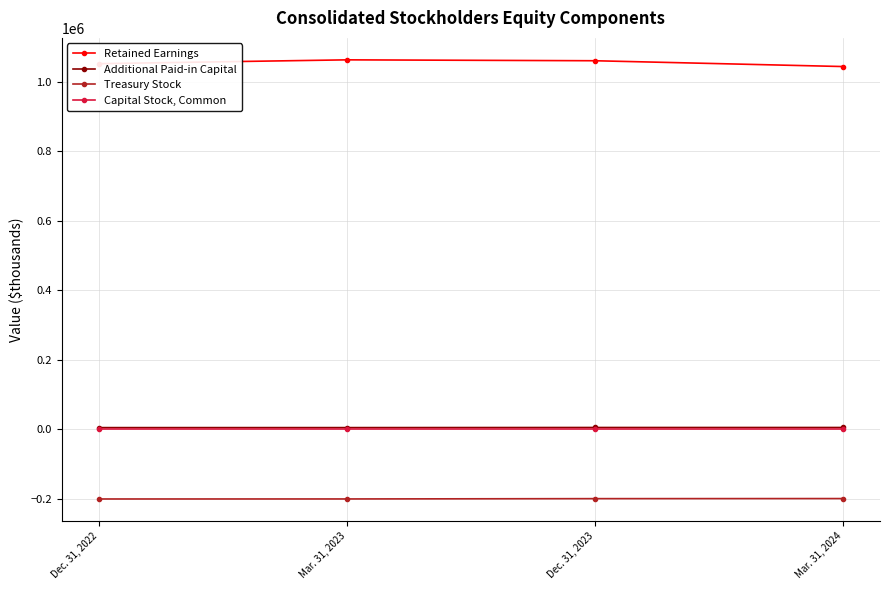

Is this an area chart (filled region under the line)?

No